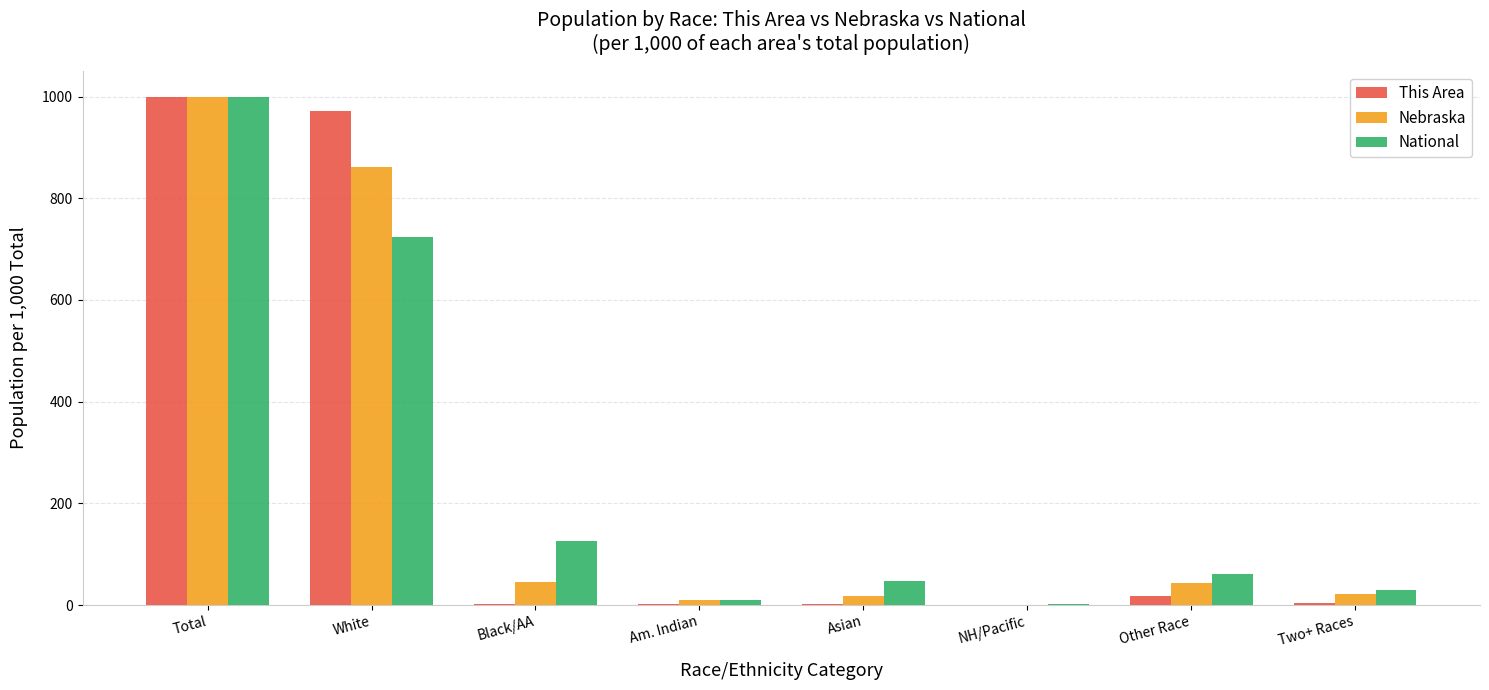

The Nebraska series shows 45.4 at Black/AA. True or false?

True